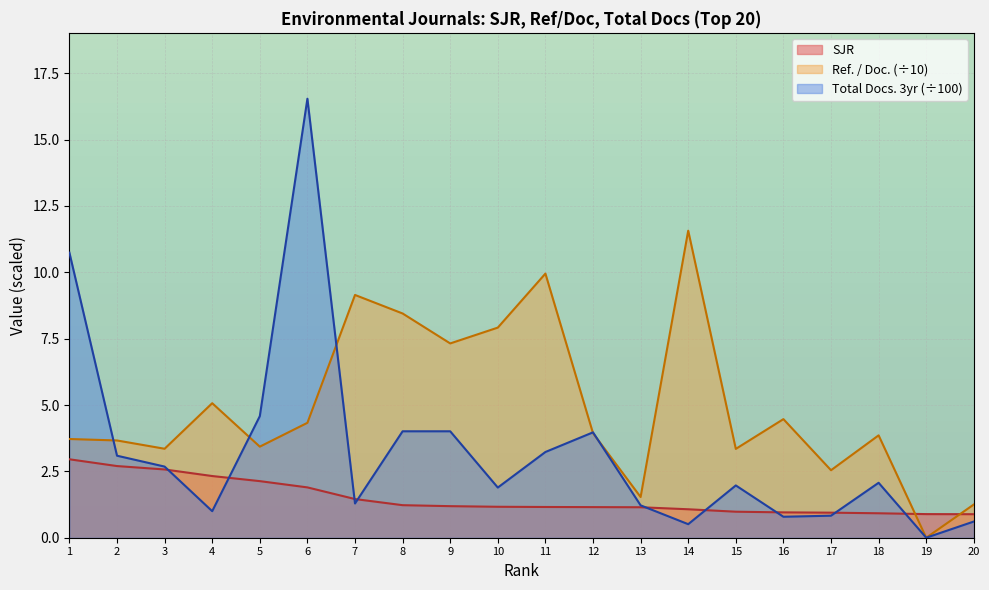

Where is the first local minimum for Ref. / Doc.?

3